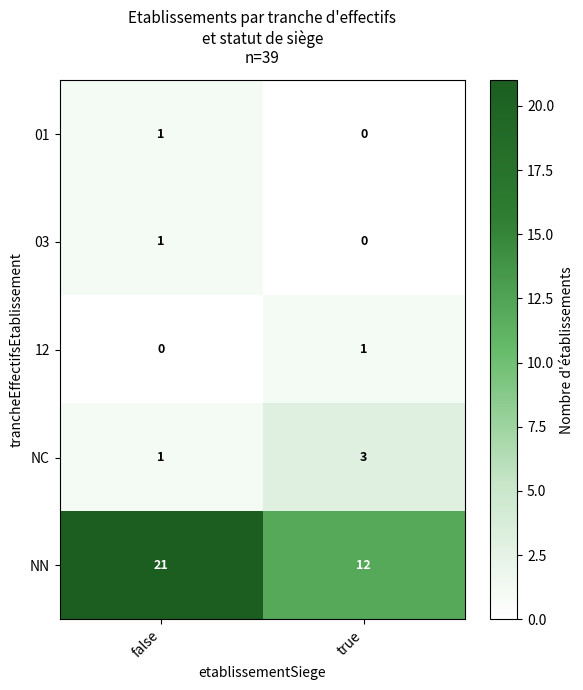

Where is 12 nearest to the value 0?

false